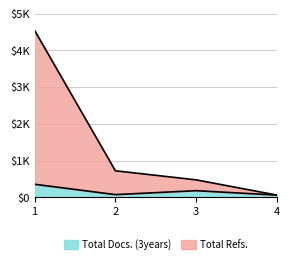

Which series has the largest range (max minus min)?

Total Refs.